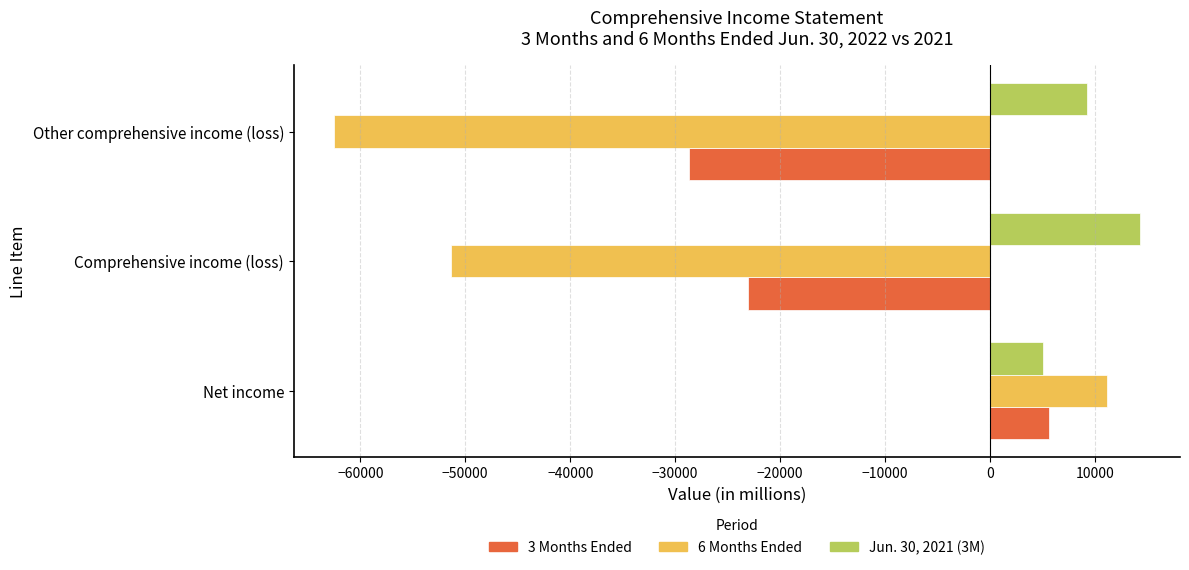

At which label is 6 Months Ended closest to -25676?

Comprehensive income (loss)